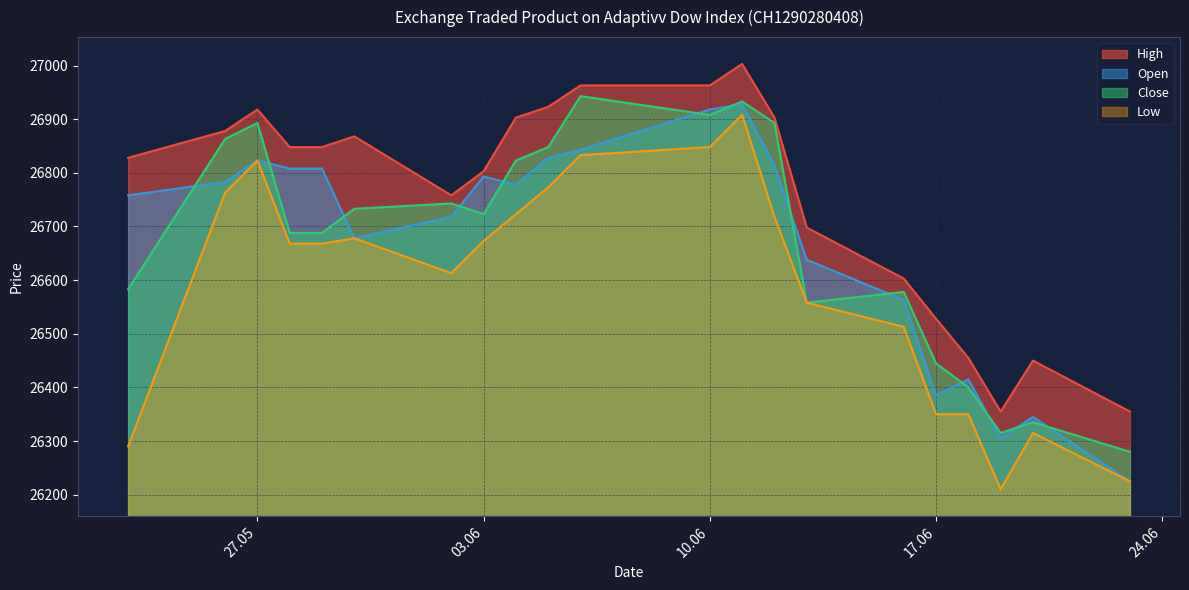

The Low series shows 39181 at 26.05.2025. True or false?

False